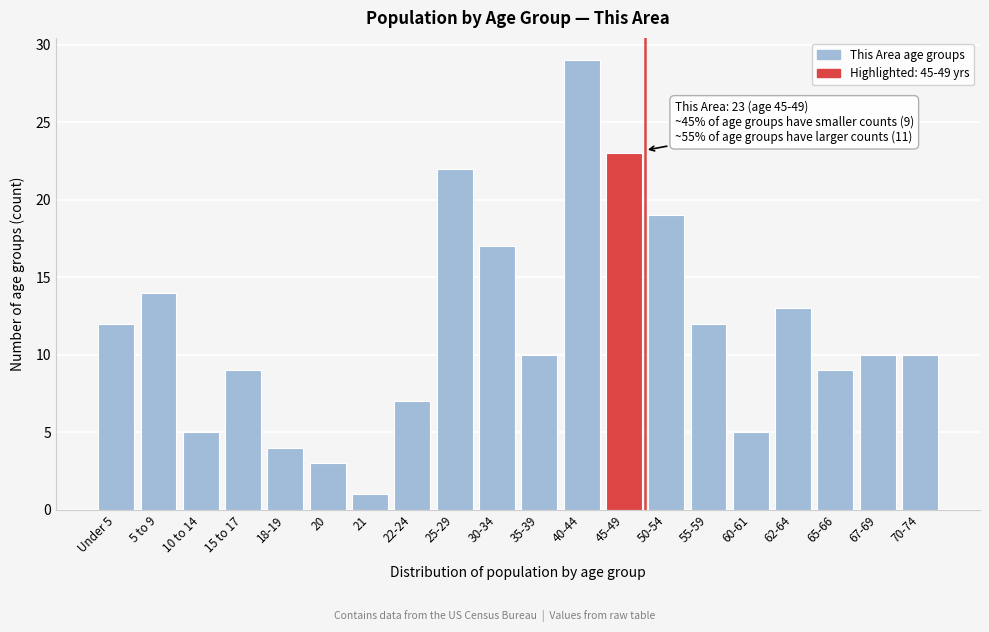

Reading right to left, extract all data points from this chart.

10	10	9	13	5	12	19	23	29	10	17	22	7	1	3	4	9	5	14	12